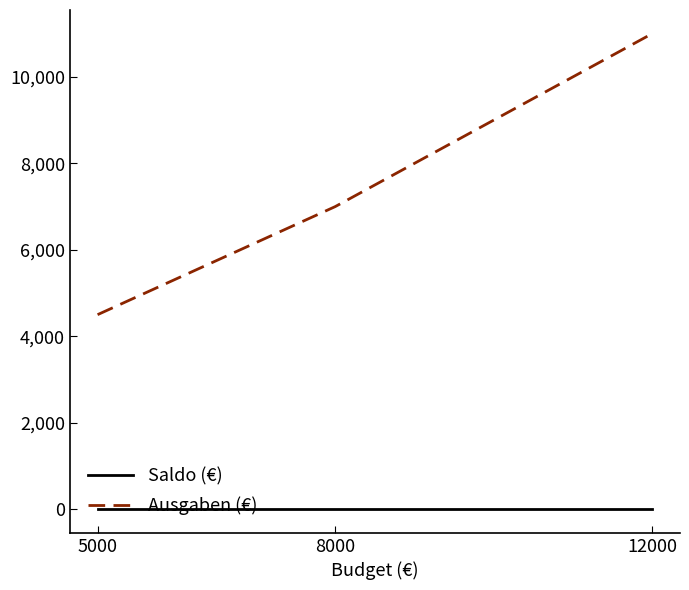

The Saldo (€) series shows 0 at 12000. True or false?

True